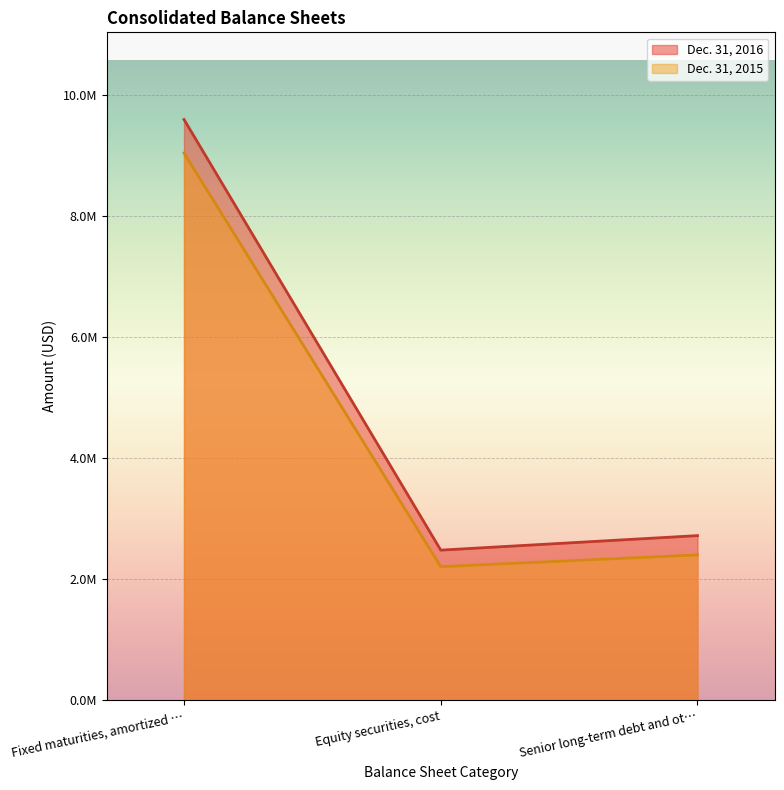

Where is Dec. 31, 2016 nearest to the value 6036591?

Senior long-term debt and ot…